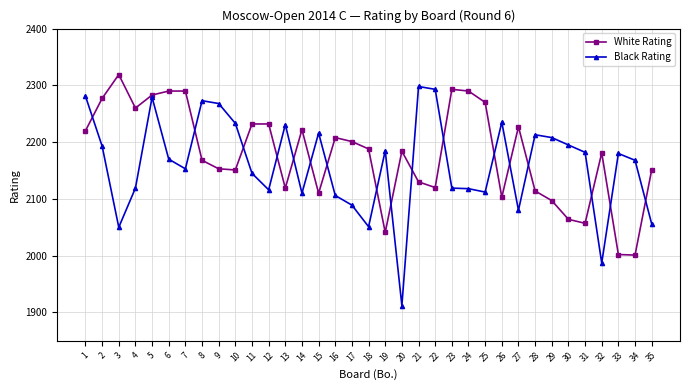

Where do Black Rating and White Rating first cross each other?

1 and 2